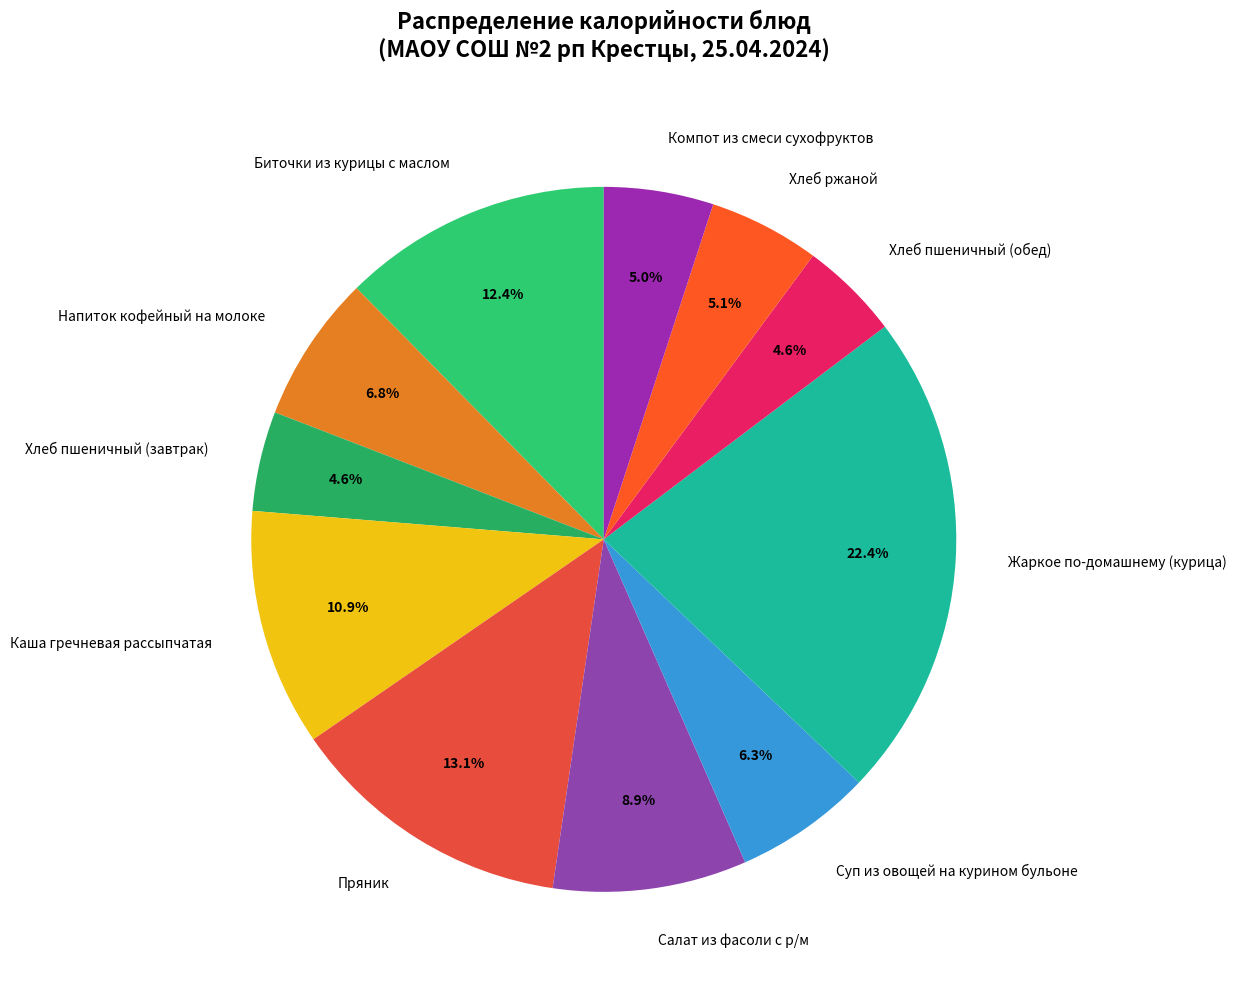

Approximately how many times larger is the value at Жаркое по-домашнему (курица) compared to Каша гречневая рассыпчатая?

2.1